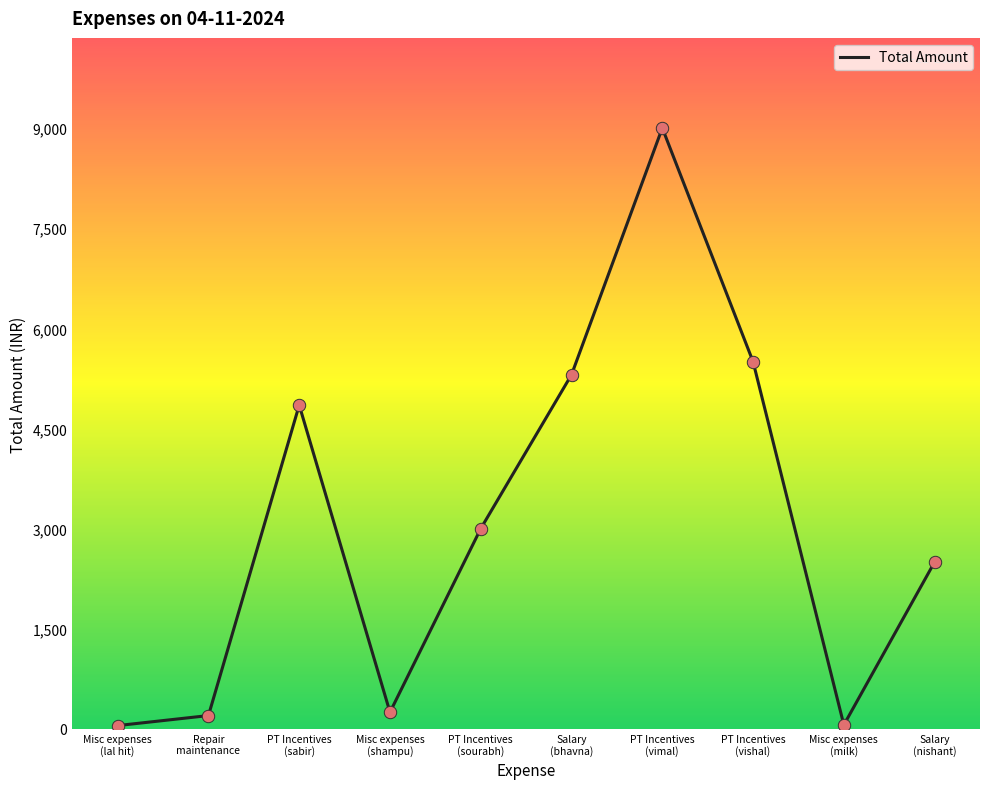

Which has a higher value, Salary
(bhavna) or Salary
(nishant)?

Salary
(bhavna)